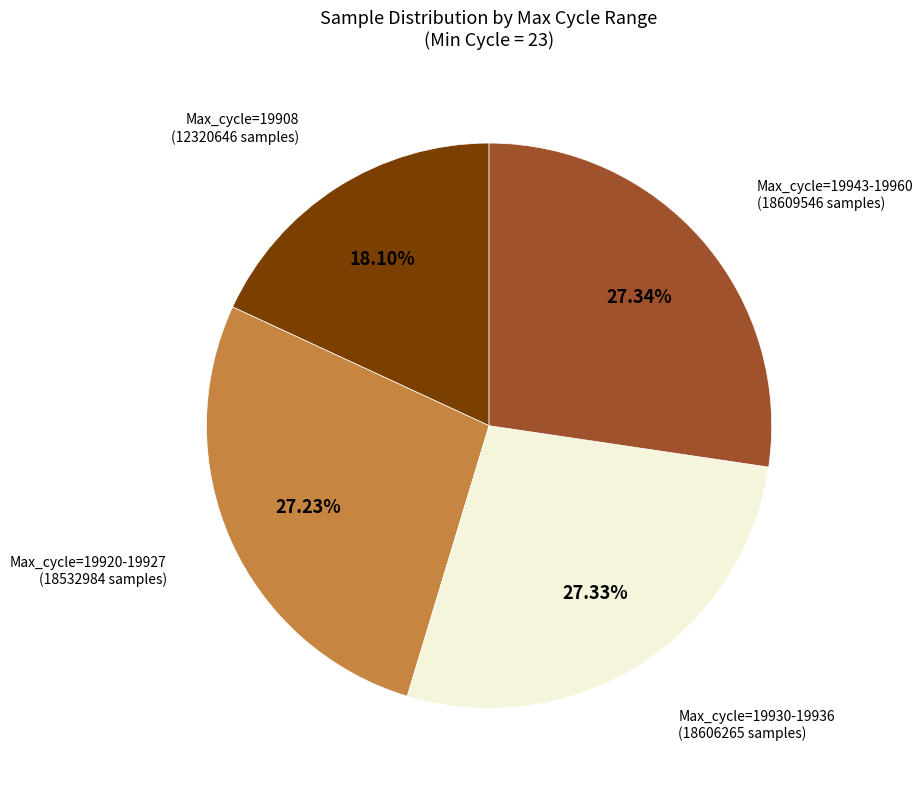

Is there any slice that represents more than half of the pie?

No